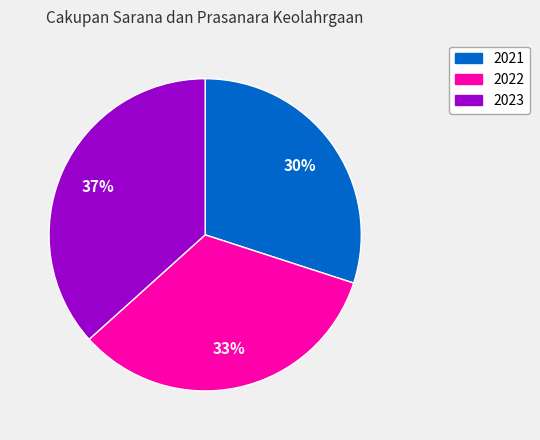

Approximately how many times larger is the value at 2021 compared to 2022?

0.9